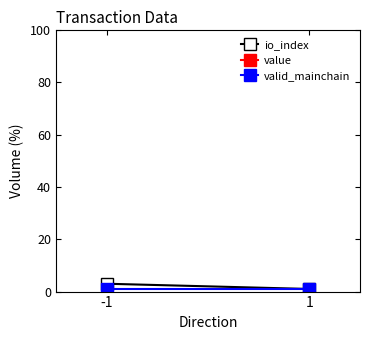

Which has a higher value, -1 or 1?

-1